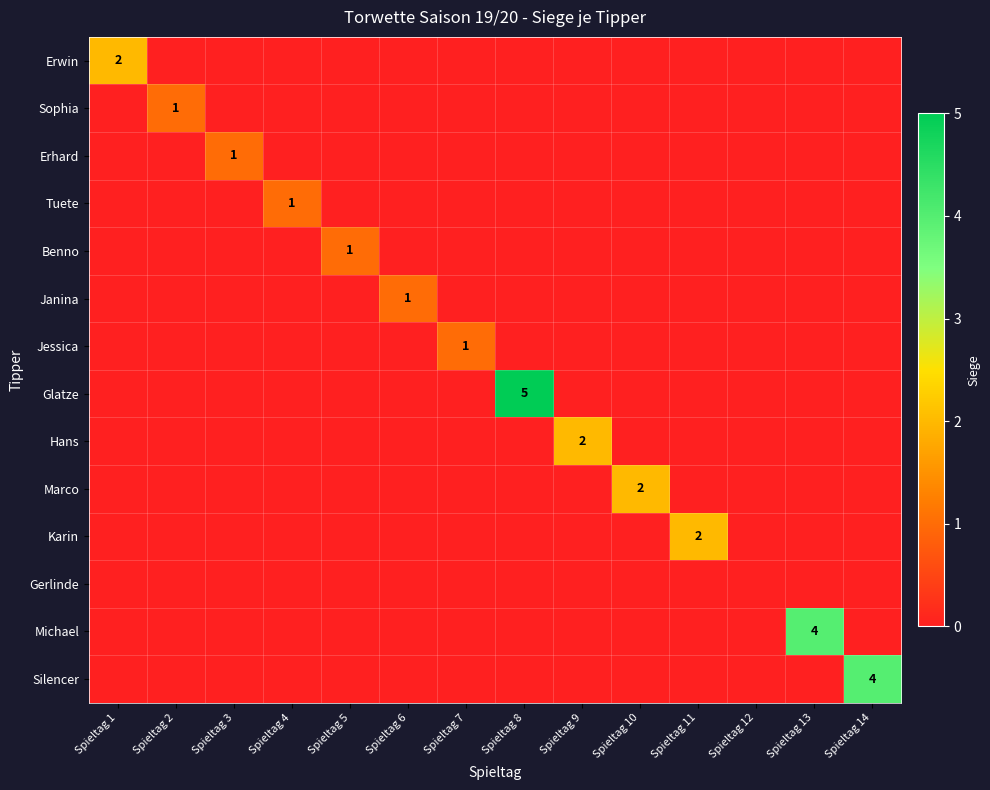

The value of Tuete at Spieltag 4 is 1. True or false?

True